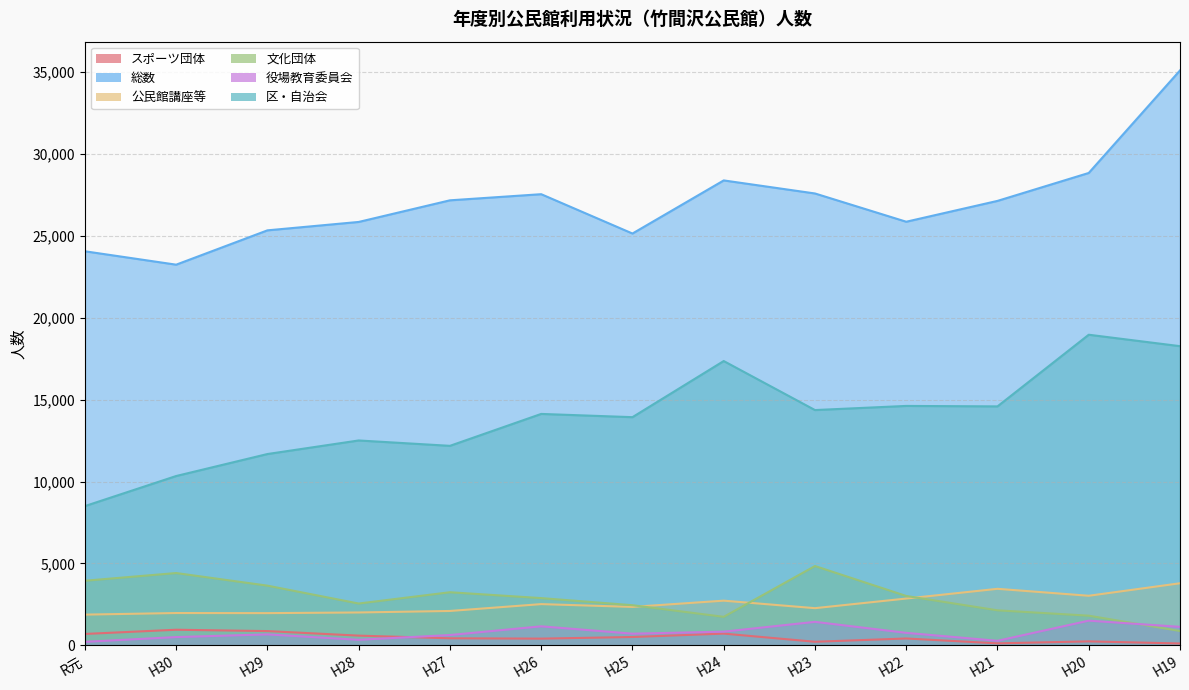

True or false: 役場教育委員会 and 区・自治会 intersect in this chart.

False